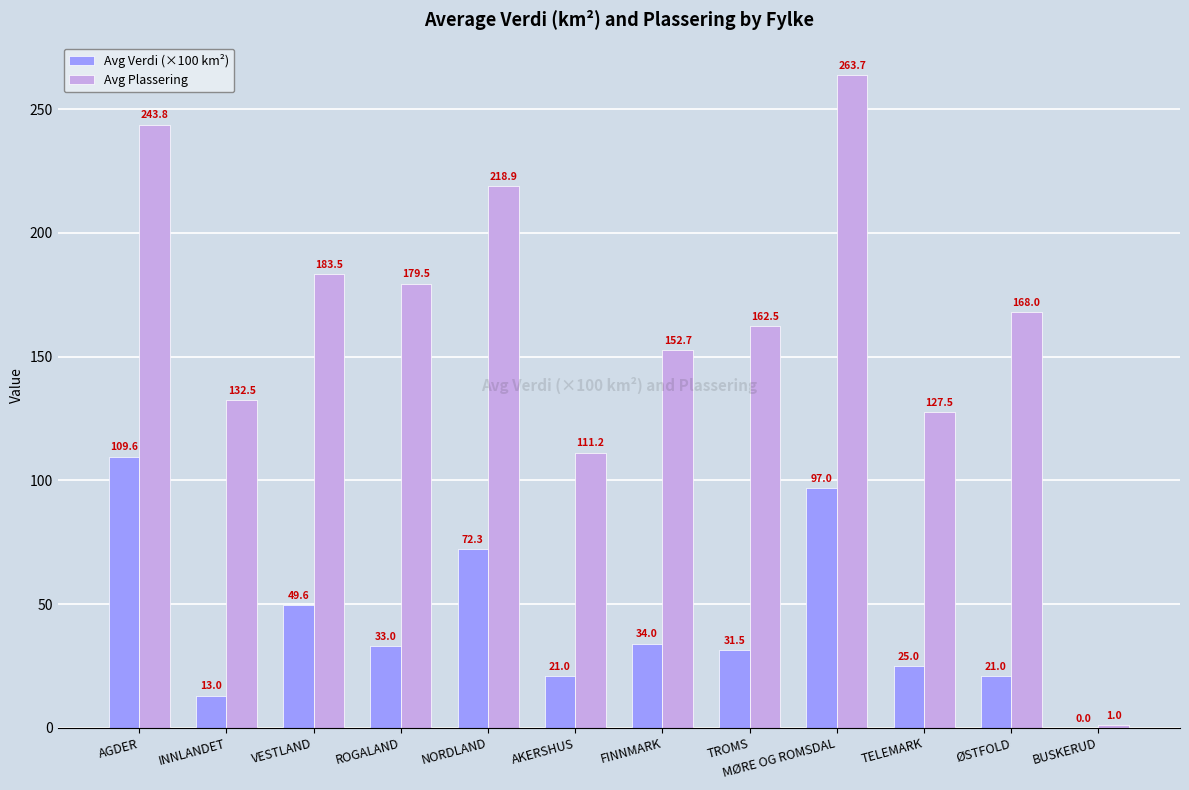

What is the sum of all Avg Plassering values?

1944.8